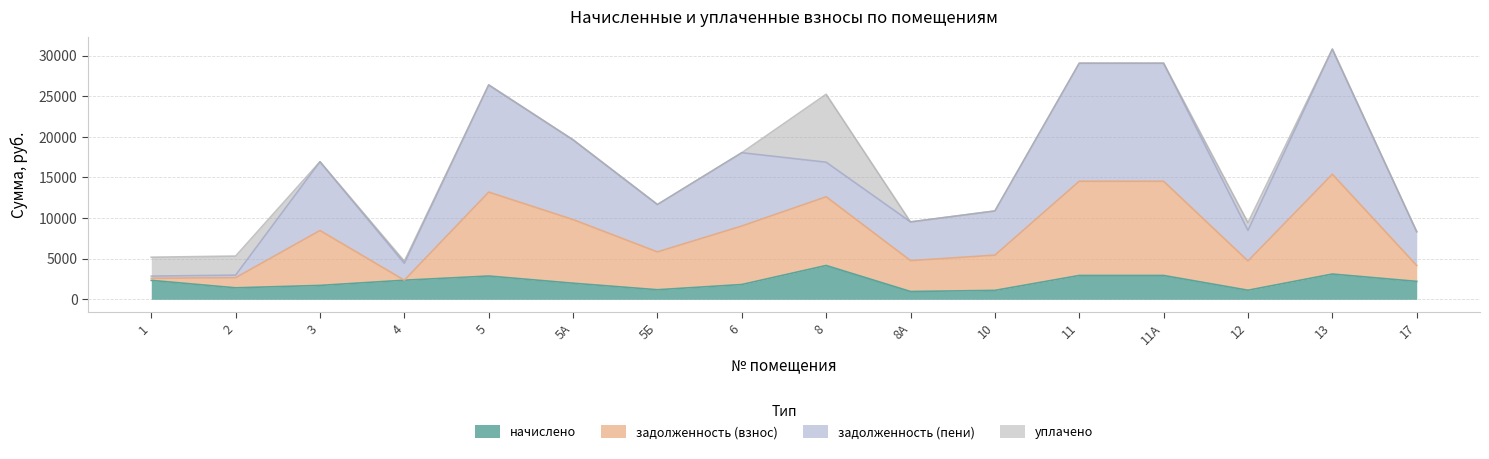

True or false: начислено and задолженность (взнос) cross at least once.

False